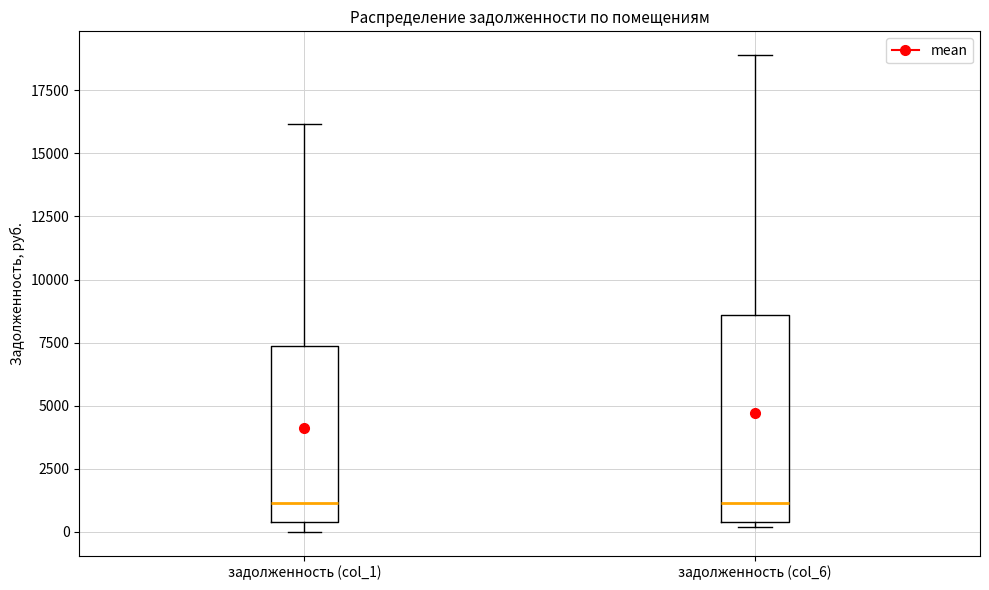

Reading left to right, transcribe this box plot: for each box, give where its median line is, the range the box spans, and where its two whiskers end, as read against the y-axis. The values are not printed on the chart, so give them approximately, as read against the axis.

задолженность (col_1): median 1000, box 500 to 7500, whiskers 0 to 16000
задолженность (col_6): median 1000, box 500 to 8500, whiskers 0 to 19000